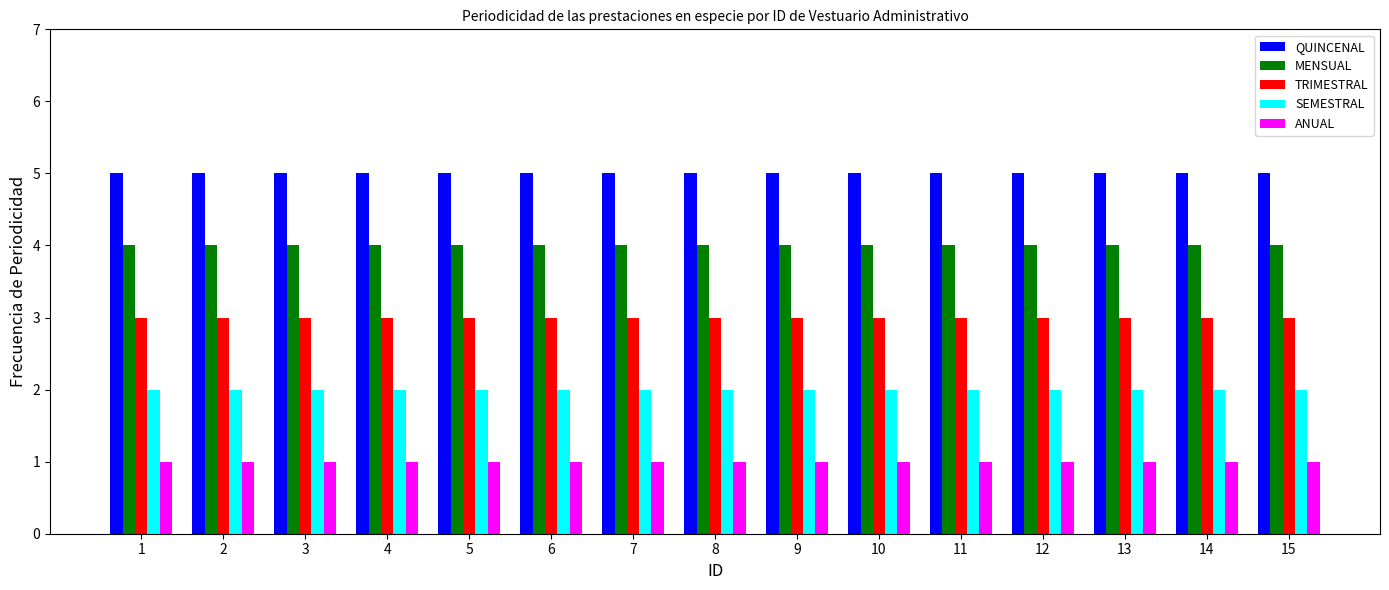

What are all the series names shown in the legend?

QUINCENAL, MENSUAL, TRIMESTRAL, SEMESTRAL, ANUAL